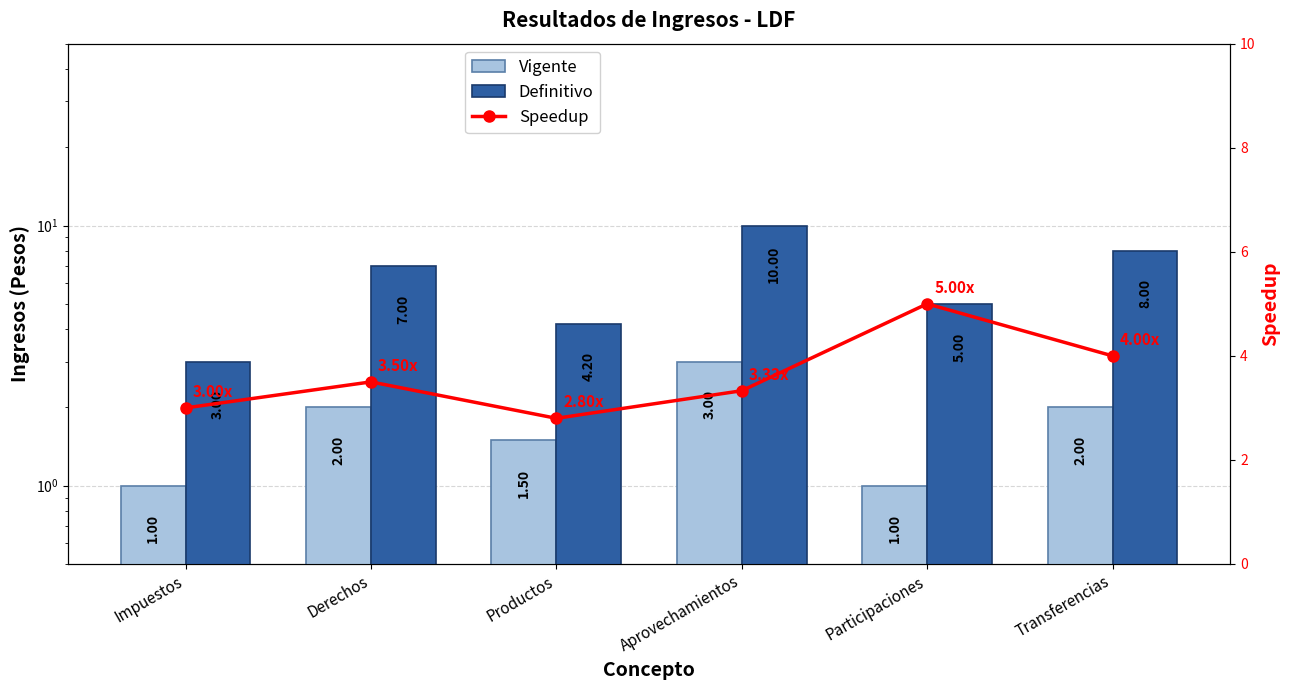

What value does the Definitivo series have at Aprovechamientos?

10.0